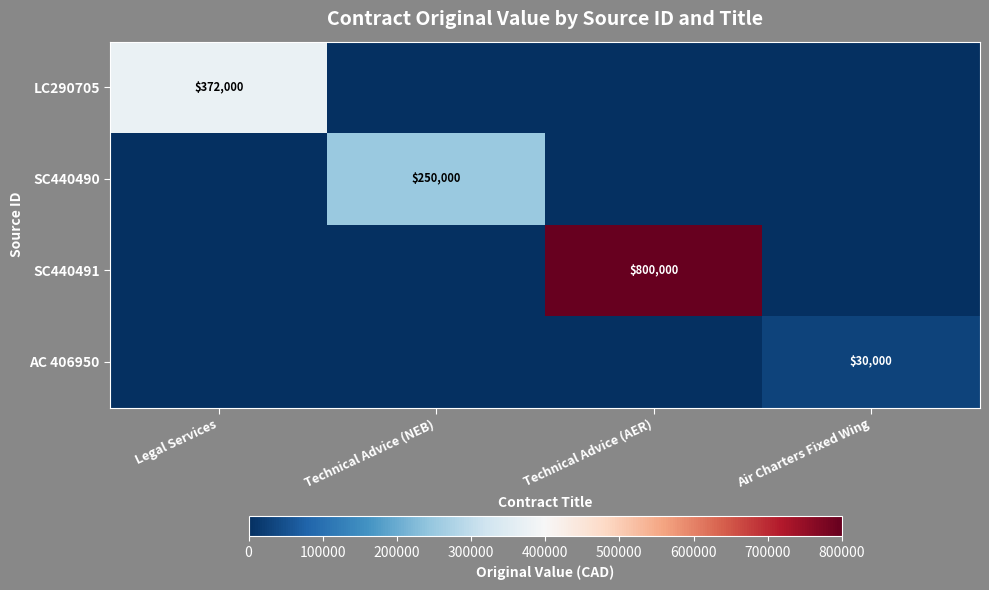

At which label does SC440491 reach its minimum?

Legal Services